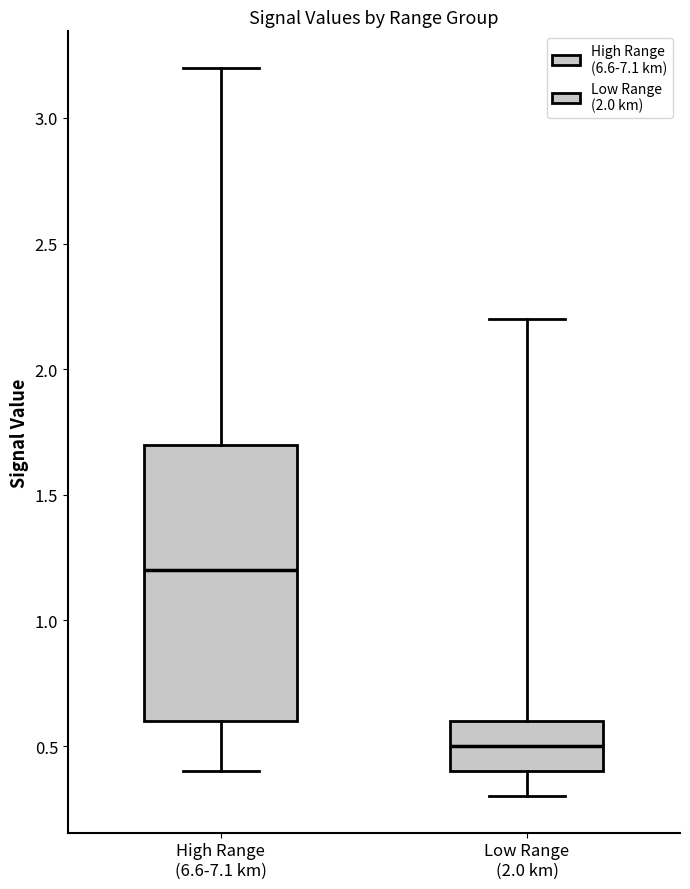

Reading left to right, read every box against the y-axis: the position of its median line, the range the box covers, and the ends of its whiskers. The values are not printed on the chart, so give them approximately, as read against the axis.

High Range (6.6-7.1 km): median 1.2, box 0.6 to 1.7, whiskers 0.4 to 3.2
Low Range (2.0 km): median 0.5, box 0.4 to 0.6, whiskers 0.3 to 2.2